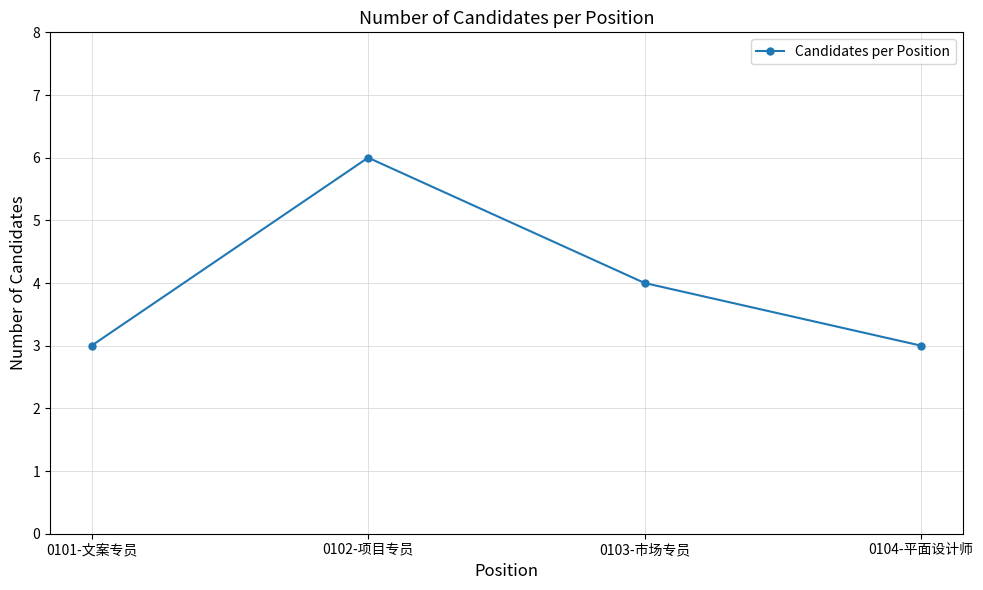

Where does the data first go above 4?

0102-项目专员